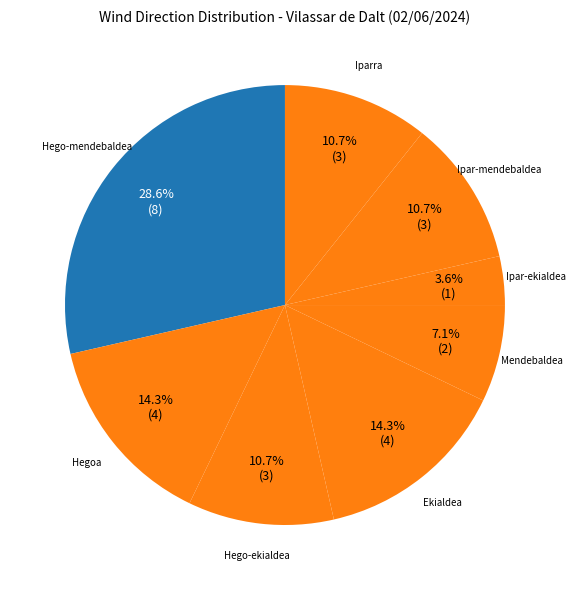

True or false: Ekialdea accounts for 14% of the total.

True